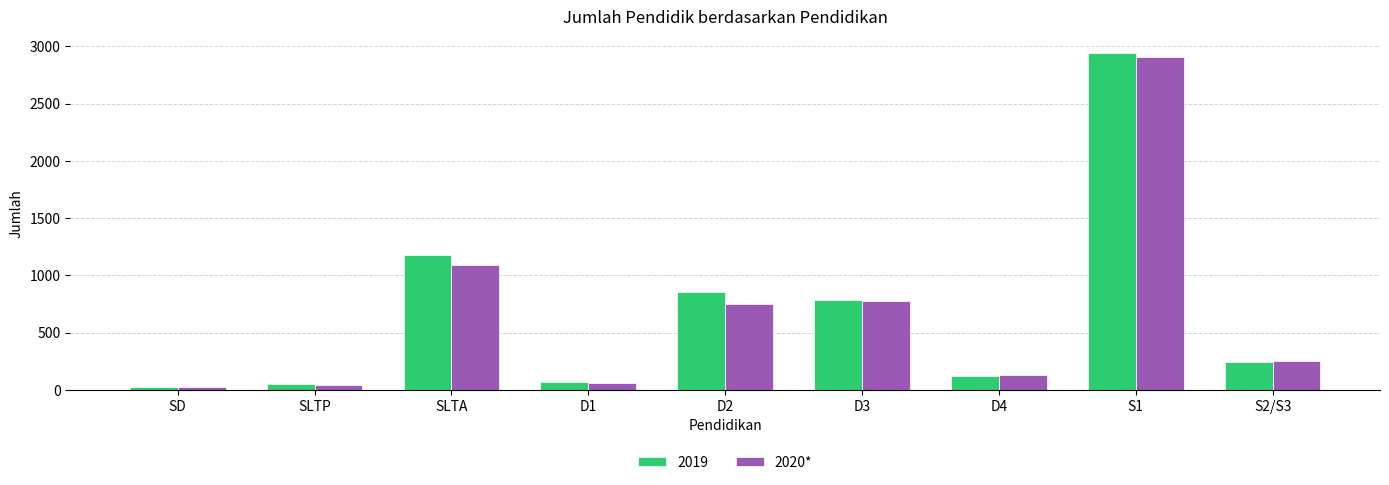

What is the greatest value displayed?

2938